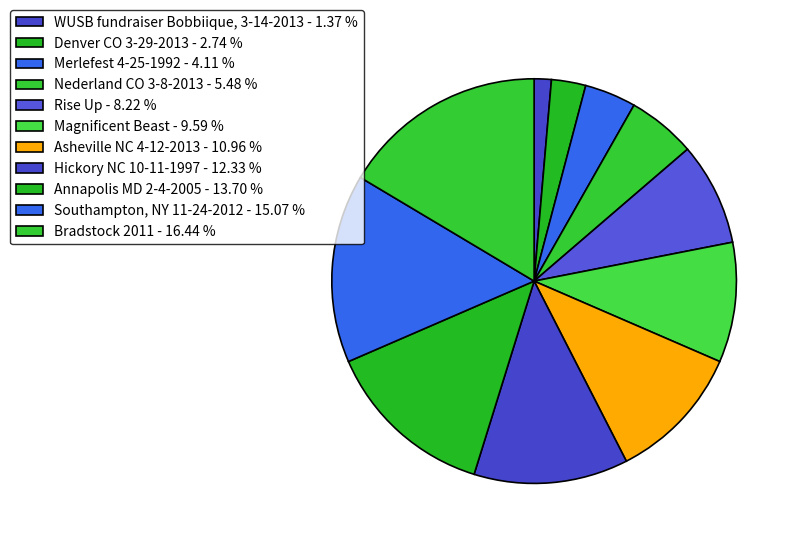

What is the ratio of the value at Rise Up to the value at Asheville NC 4-12-2013?

0.8